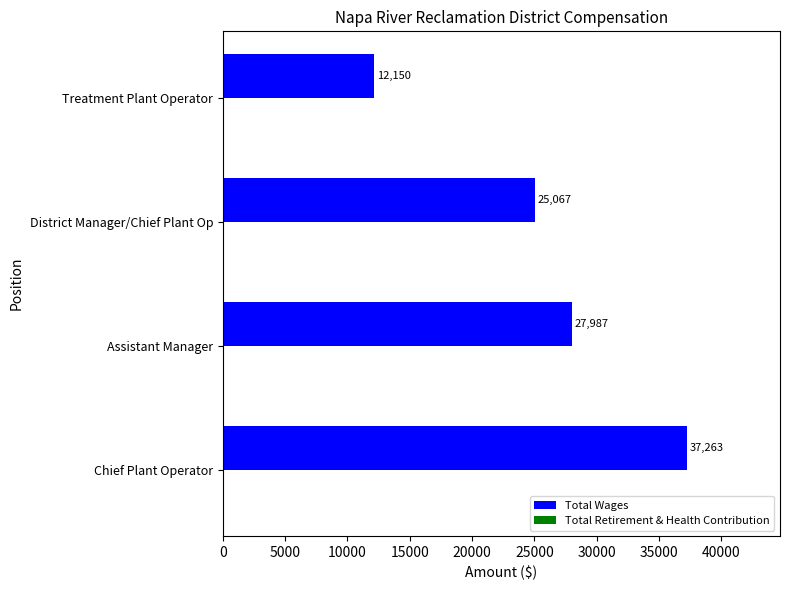

How many bars are there in total?

4